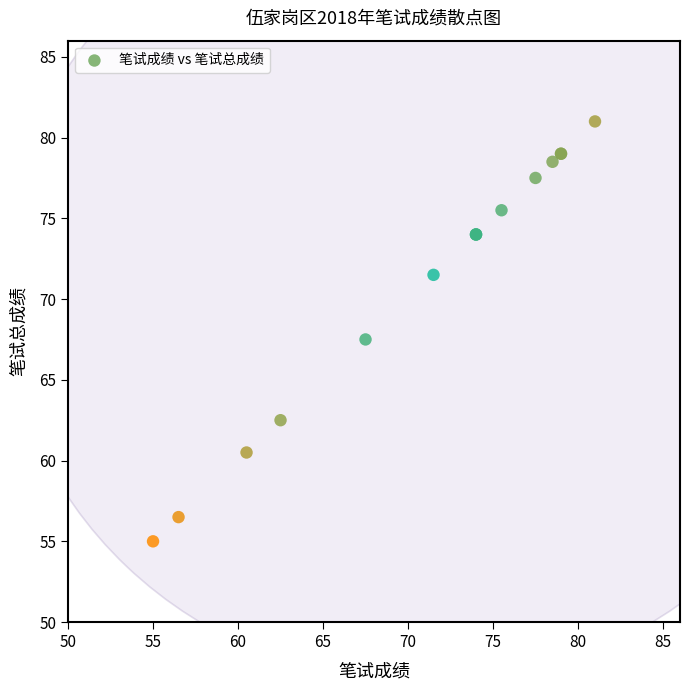

What Y value in the scatter plot is closest to 68?

67.5